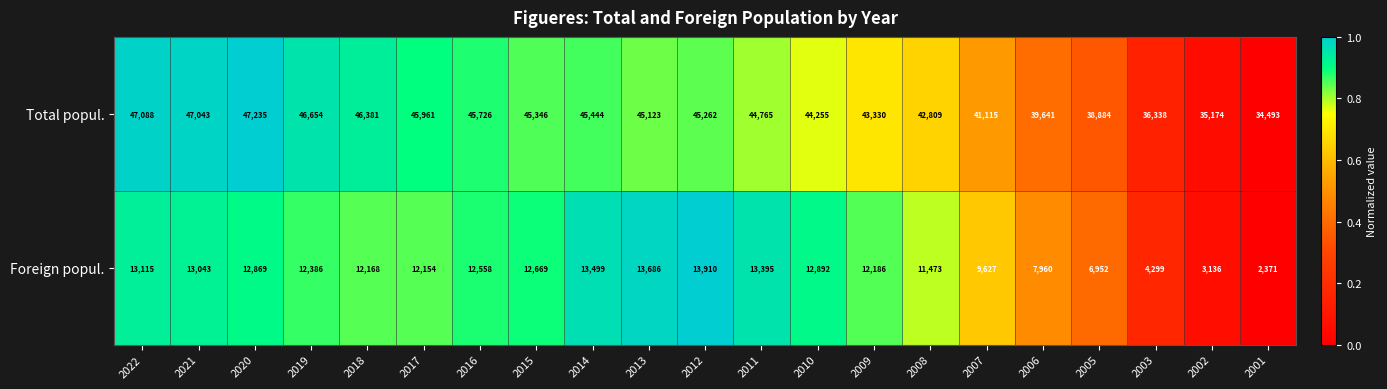

Is it true that Foreign popul. equals 18918 at 2015?

False